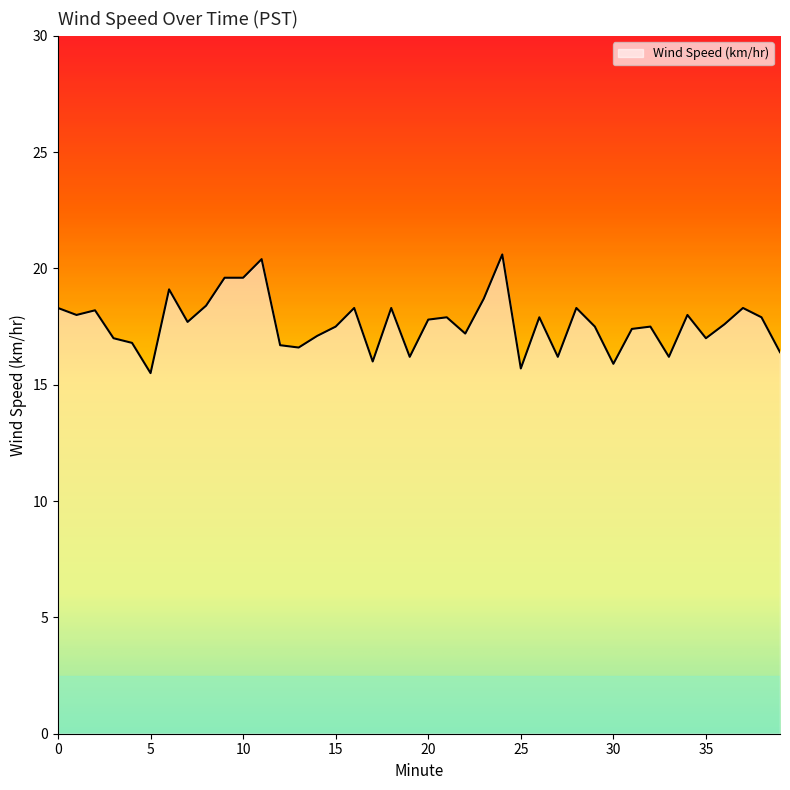

At which category does the data reach its first local valley?

1